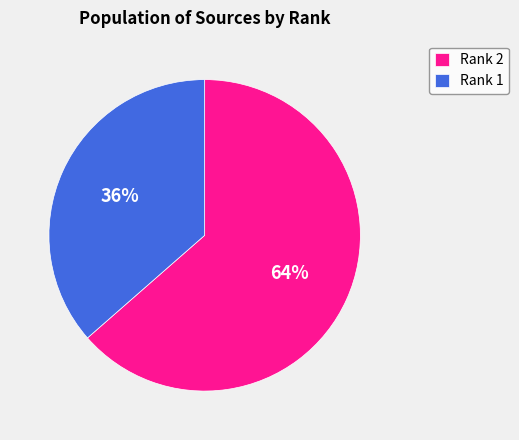

Does any single category account for the majority?

Yes